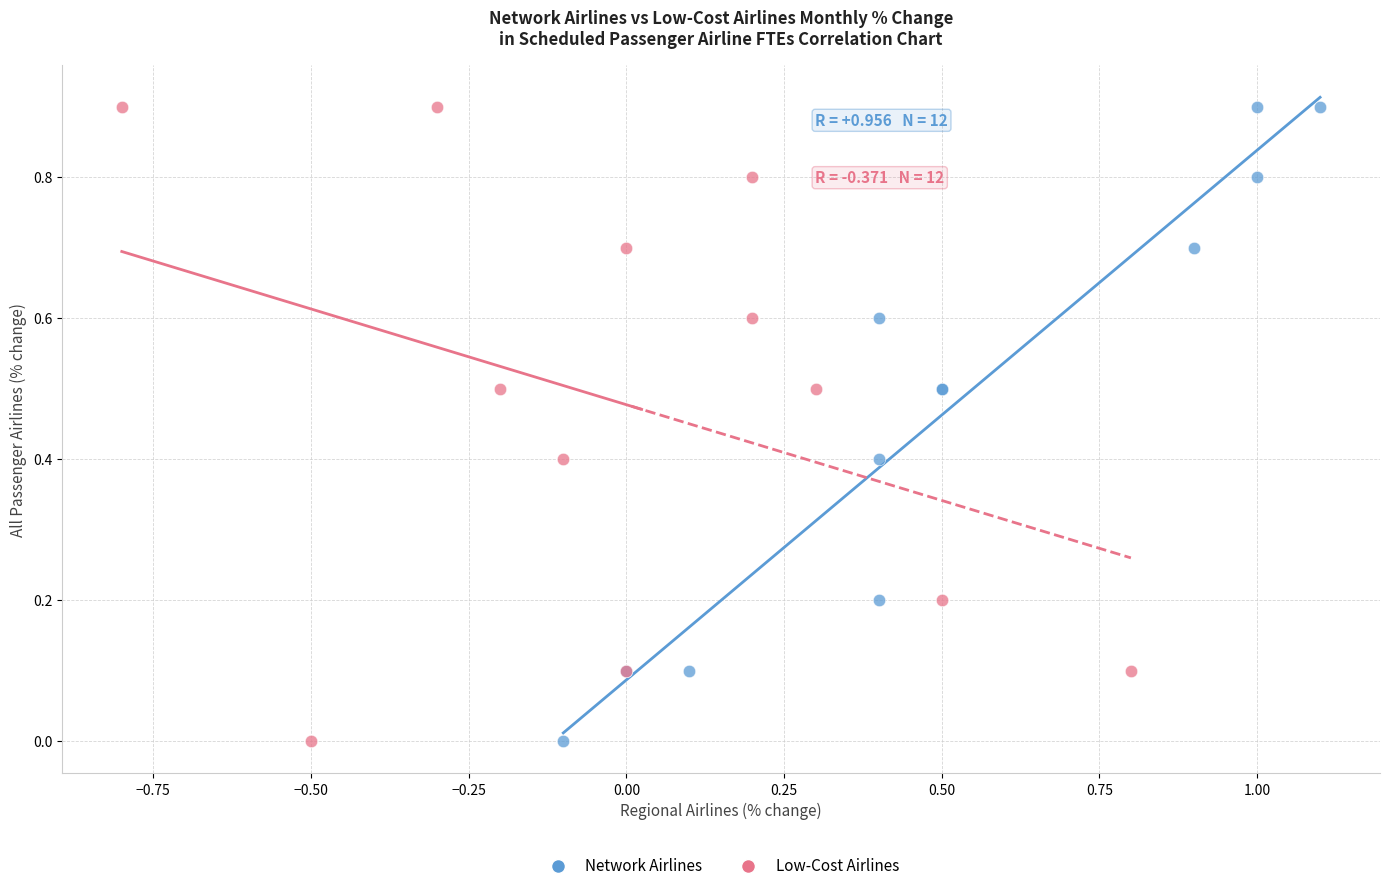

What are all the series names shown in the legend?

Network Airlines, Low-Cost Airlines